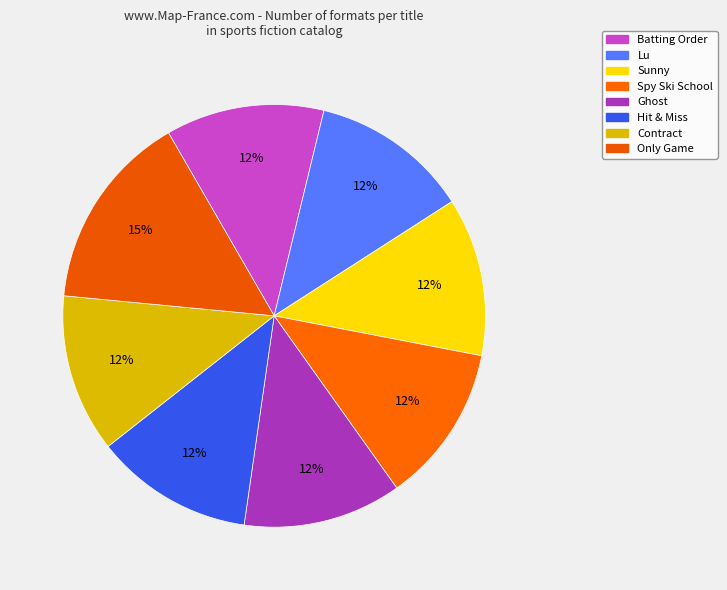

Rank the categories by value from highest to lowest.

Only Game, Batting Order, Lu, Sunny, Spy Ski School, Ghost, Hit & Miss, Contract